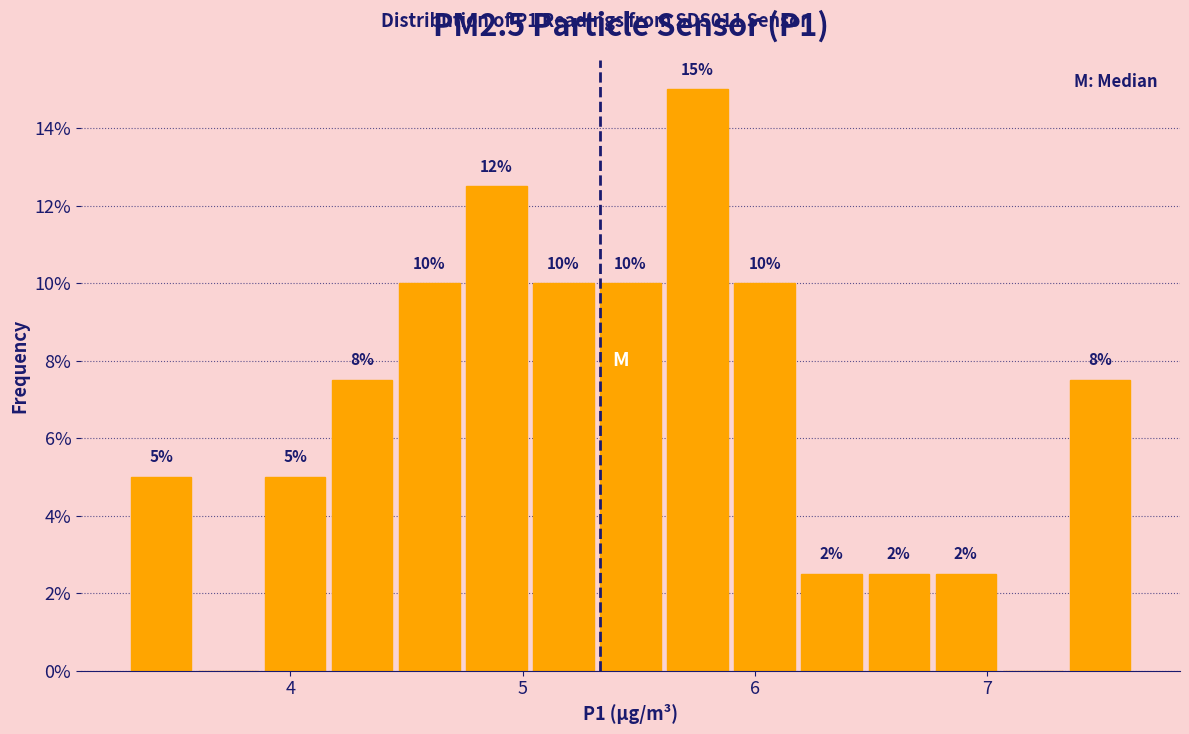

Around what value on the x-axis is the tallest bar? Give the approximate position of its centre, as read against the axis.

5.8